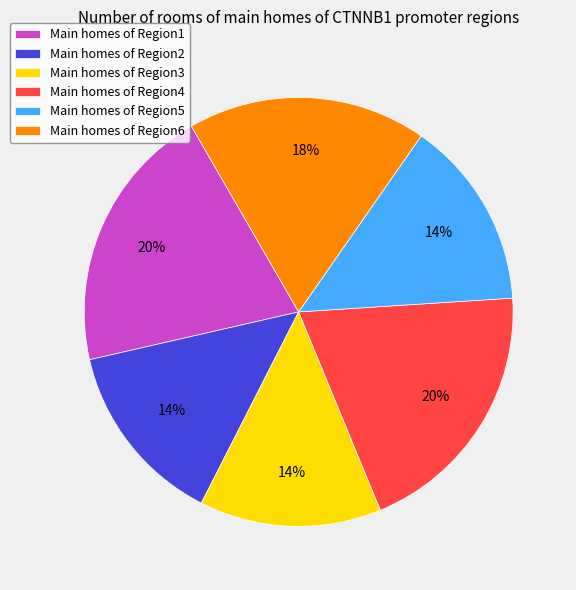

To the nearest percent, what is the average slice percentage?

17%